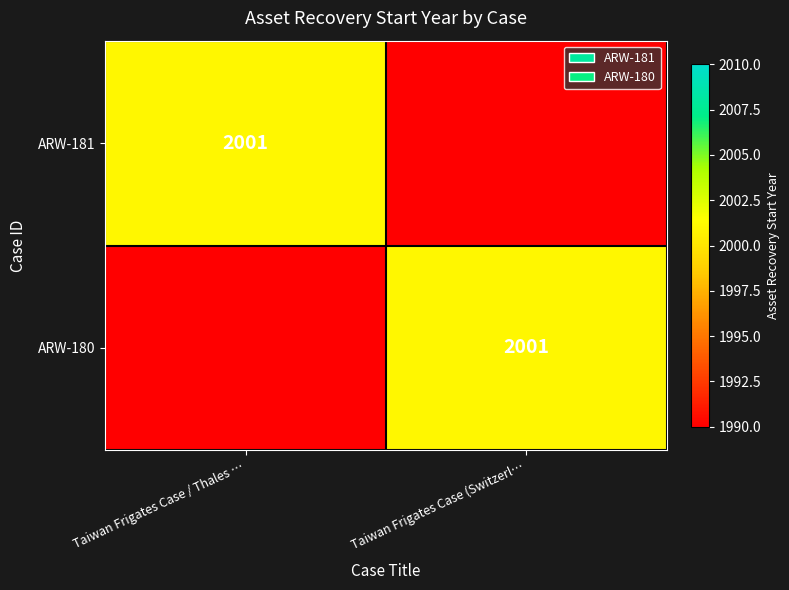

True or false: ARW-181 has a value of 2001 at Taiwan Frigates Case / Thales ….

True